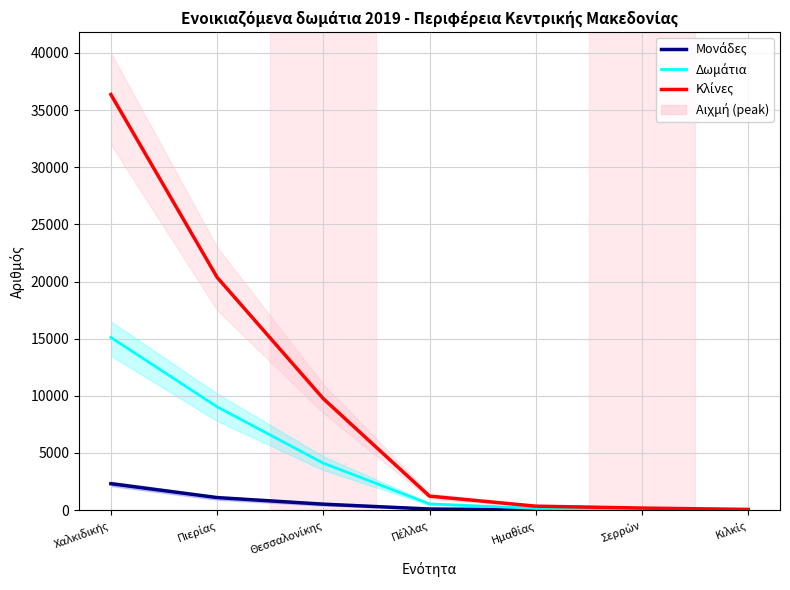

What is the total value across all series at Πιερίας?

30505